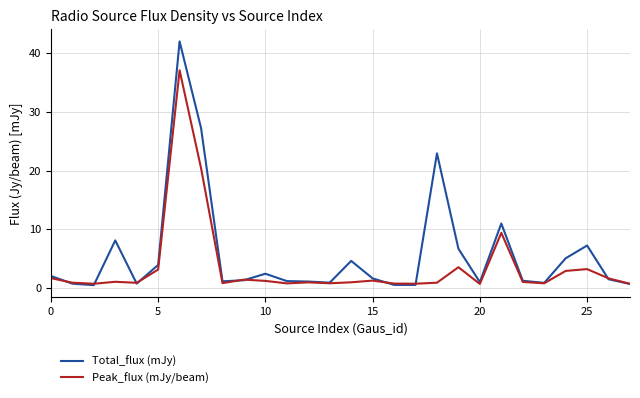

List the series in order of their overall mean, highest first.

Total_flux (mJy), Peak_flux (mJy/beam)